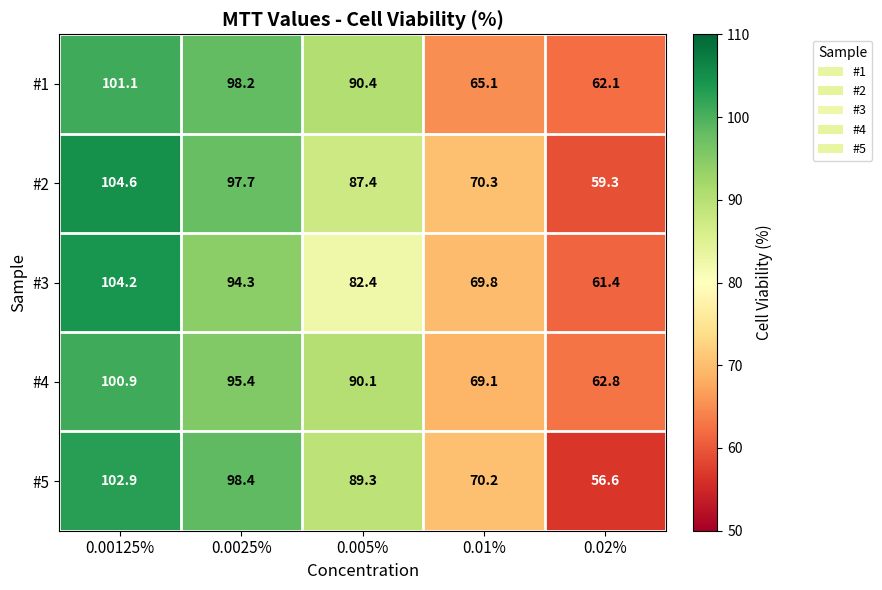

Rank the categories by #2 value from lowest to highest.

0.02%, 0.01%, 0.005%, 0.0025%, 0.00125%